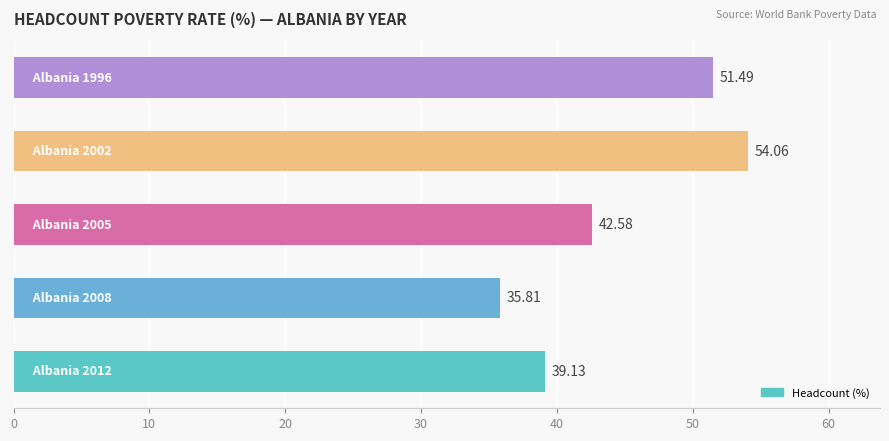

What is the average value?

44.6